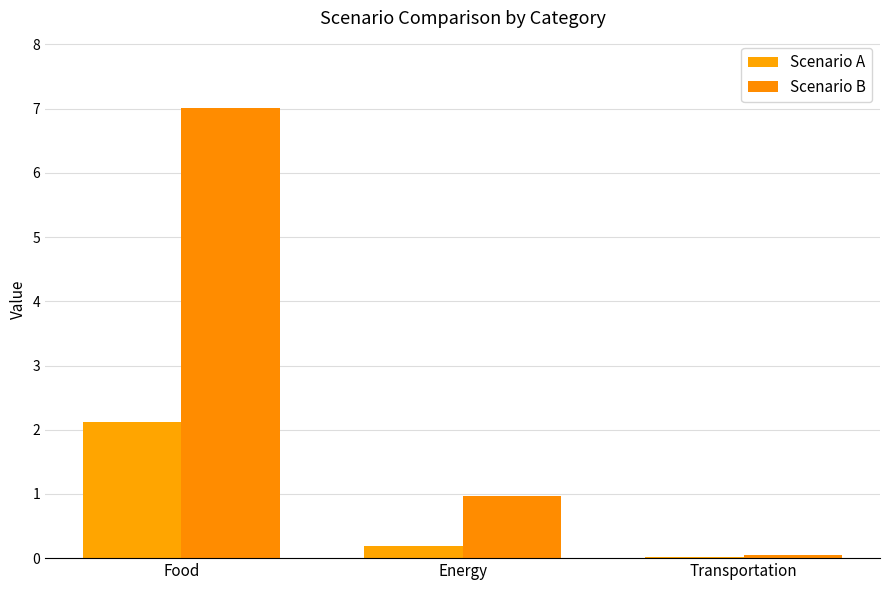

What is the difference between the Scenario B values at Food and Transportation?

7.0